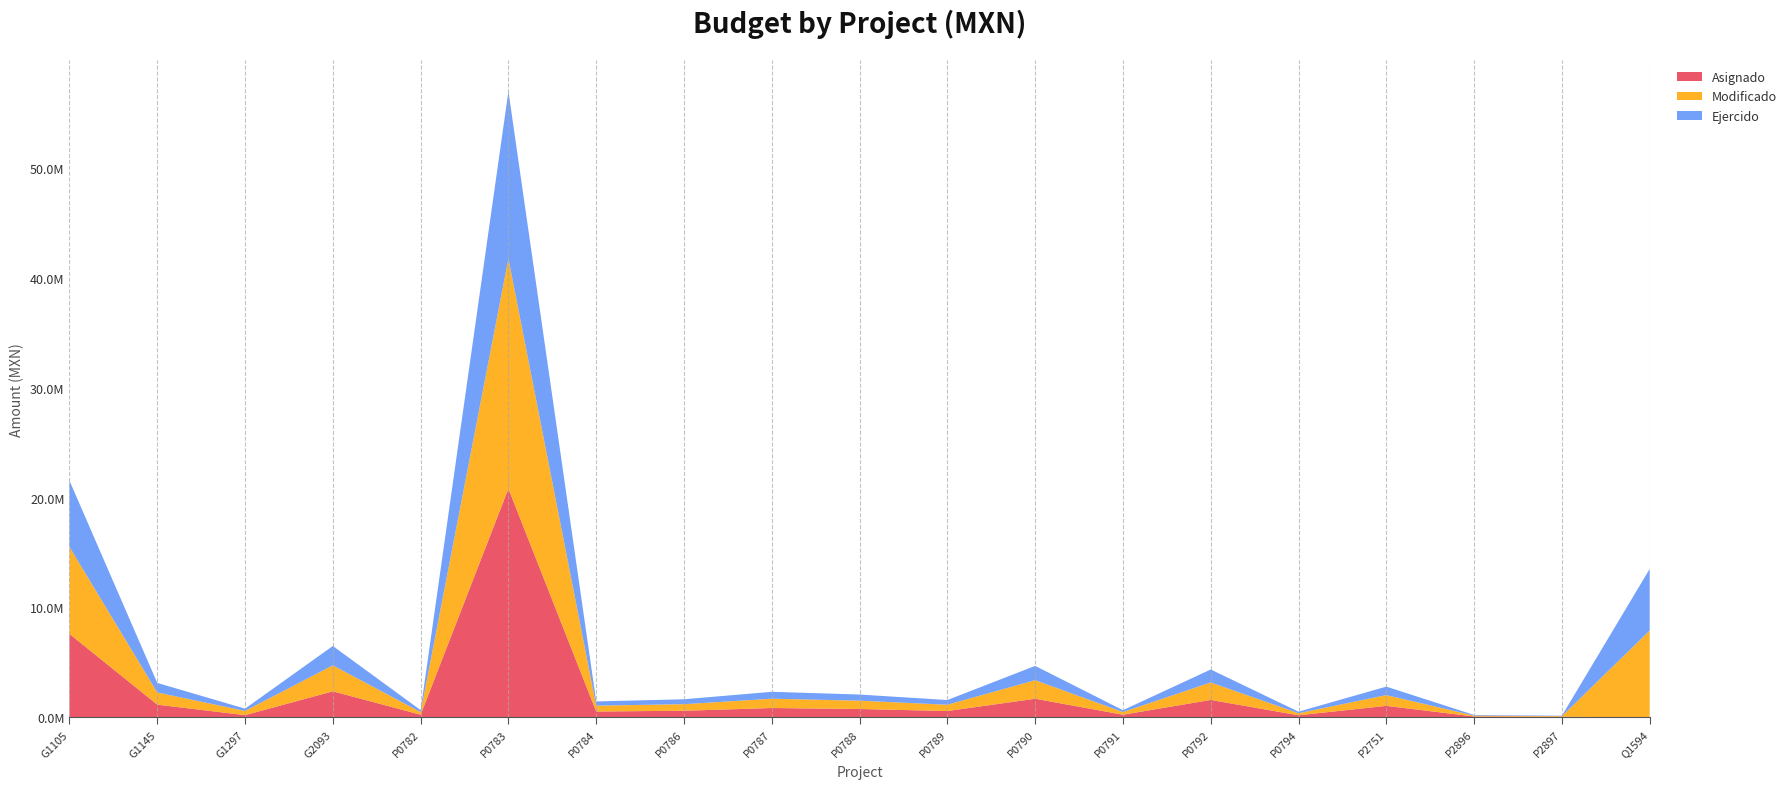

Reading left to right, transcribe all the data shown in this chart.

Asignado: 7593779.2	1153708.2	199394.5	2365840.6	238852.2	20816879.6	530618.8	598849.4	847270.4	758695.6	572632.6	1691602.6	239262.7	1582898.8	186708.8	1042794.8	78307.0	53000.0	0.0
Modificado: 7916631.8	1108257.8	384588.0	2365840.6	238852.2	20951169.0	530618.8	598928.0	847343.3	758810.1	572632.6	1690602.6	239372.7	1592169.4	186708.8	979044.0	78307.0	53000.0	7903121.1
Ejercido: 6033482.1	871442.1	204499.7	1762655.5	178070.5	15226334.6	384178.8	445748.5	628962.1	556762.5	428380.1	1300905.8	170691.4	1179230.6	141032.3	773004.0	58730.3	39750.0	5603136.9